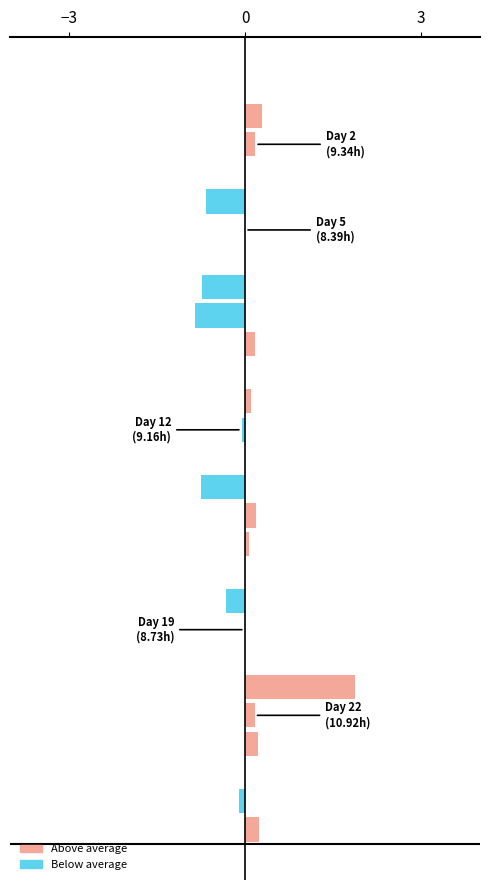

How many distinct data groups are displayed?

1